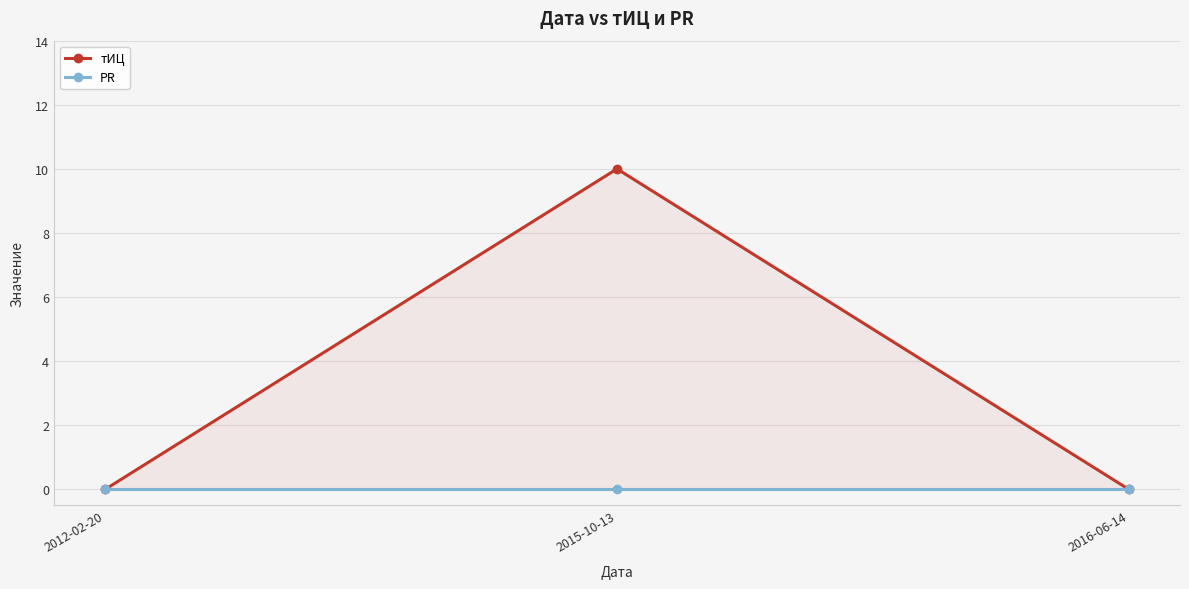

At which label does PR reach its minimum?

2012-02-20